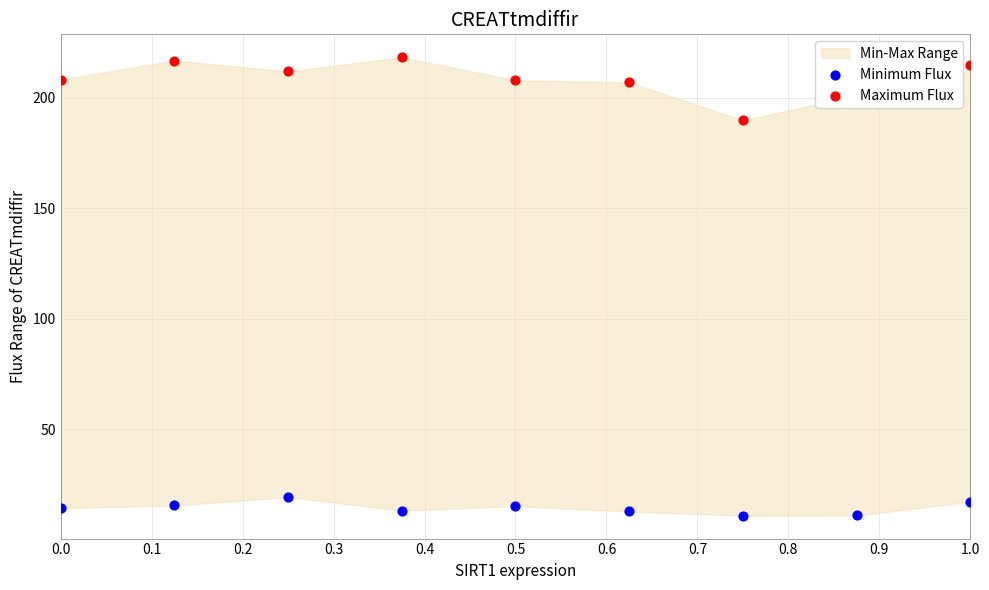

At which category is the sum across all series the highest?

0.1